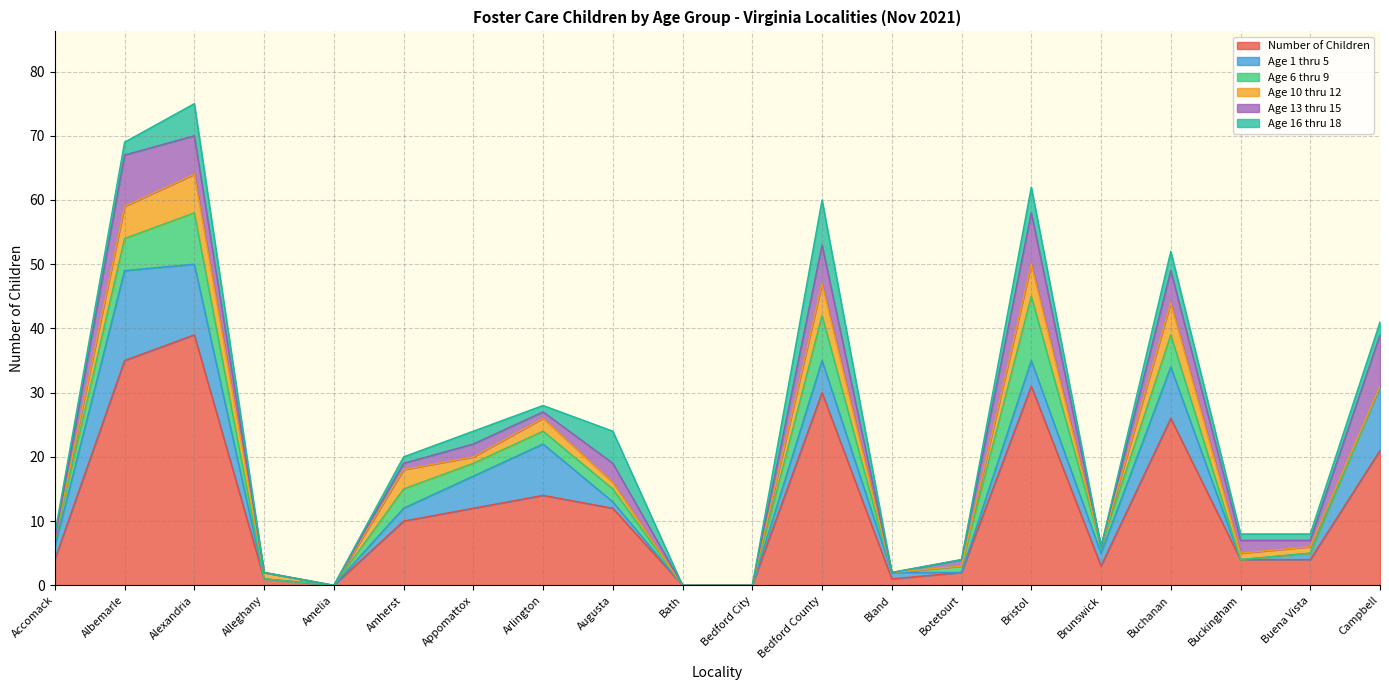

What is the sum of all Age 16 thru 18 values?

35